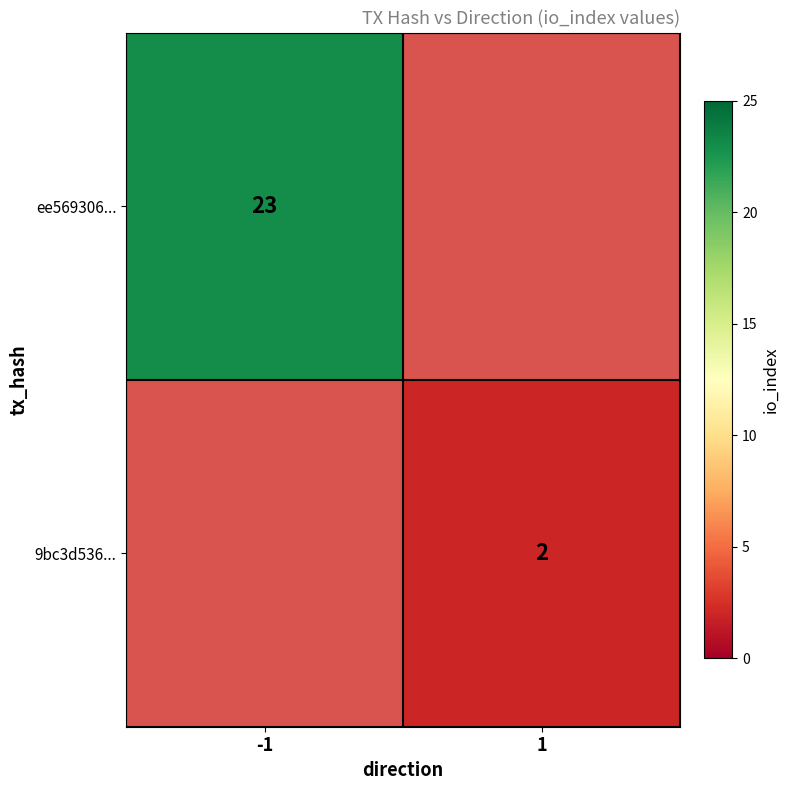

True or false: ee569306... has a value of 11 at -1.

False